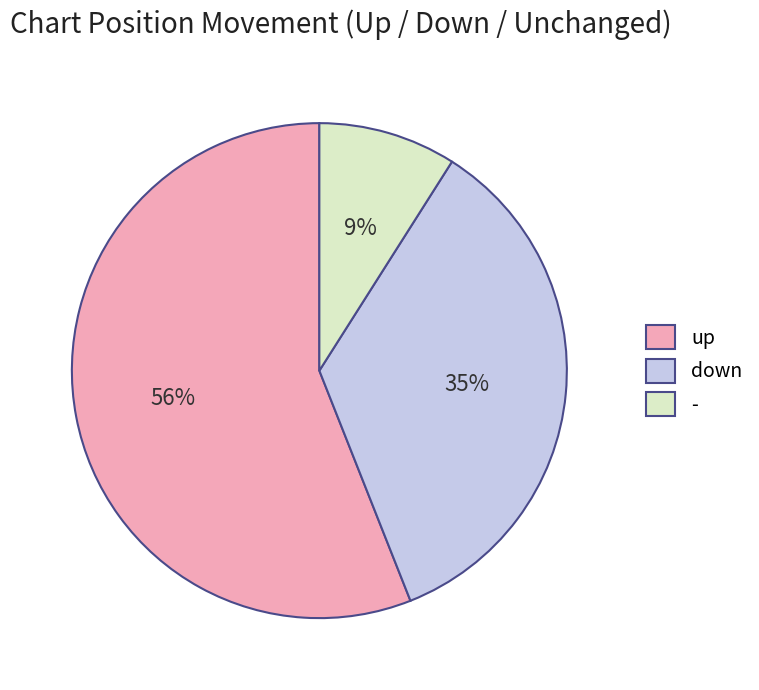

Does - represent more than half of the total?

No